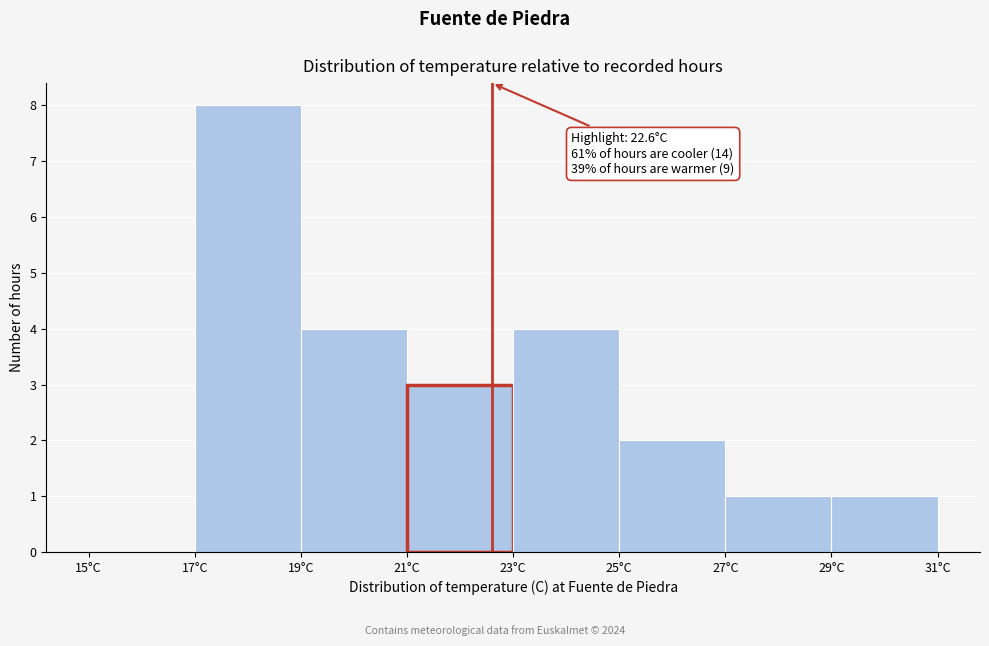

Which range on the x-axis has the tallest bar?

17 to 19